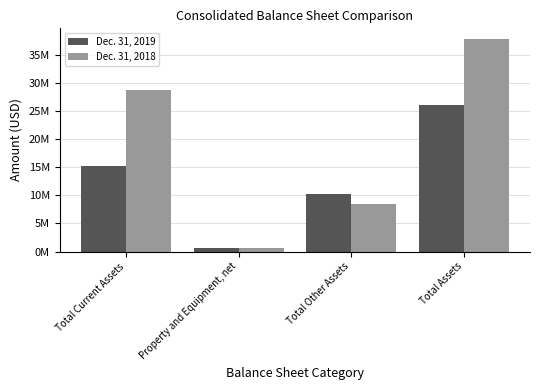

Is it true that Dec. 31, 2019 equals 559410 at Property and Equipment, net?

True